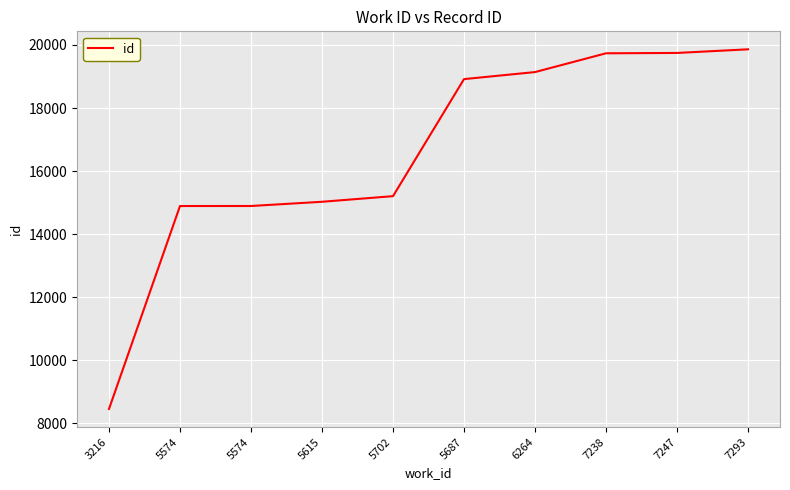

True or false: there are more than 0 points higher than both neighbors.

False